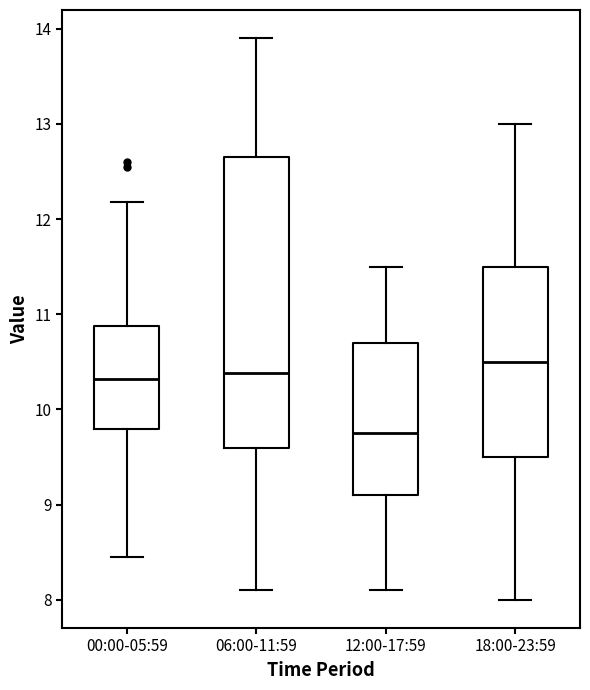

Reading left to right, transcribe this box plot: for each box, give where its median line is, the range the box spans, and where its two whiskers end, as read against the y-axis. The values are not printed on the chart, so give them approximately, as read against the axis.

00:00-05:59: median 10.3, box 9.8 to 10.9, whiskers 8.5 to 12.2
06:00-11:59: median 10.4, box 9.6 to 12.7, whiskers 8.1 to 13.9
12:00-17:59: median 9.8, box 9.1 to 10.7, whiskers 8.1 to 11.5
18:00-23:59: median 10.5, box 9.5 to 11.5, whiskers 8.0 to 13.0